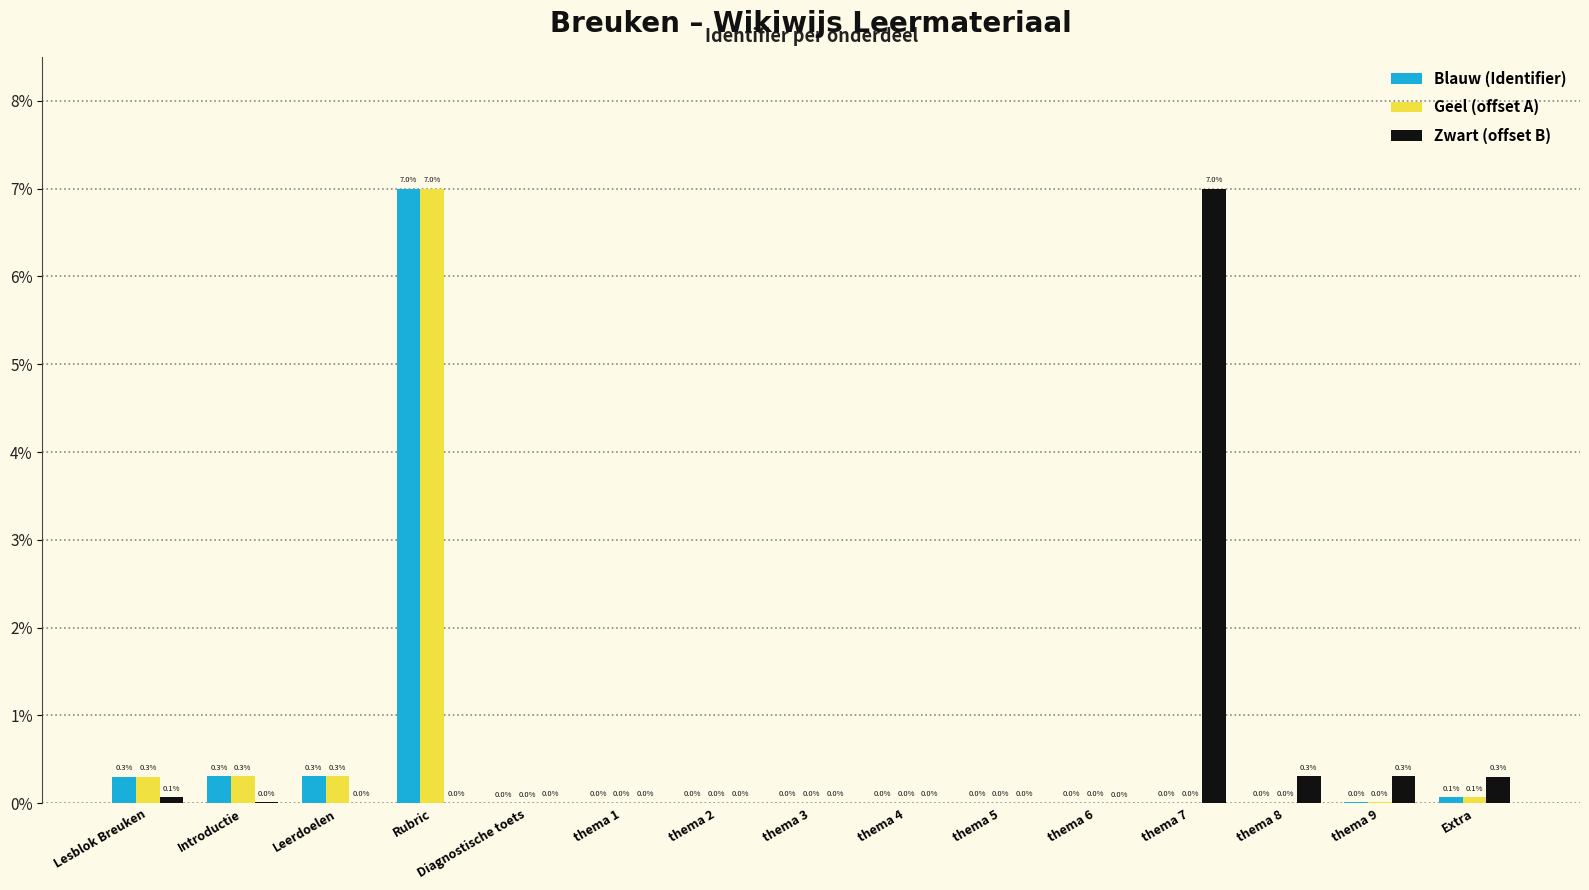

The Zwart (offset B) series shows 0.0 at Leerdoelen. True or false?

True